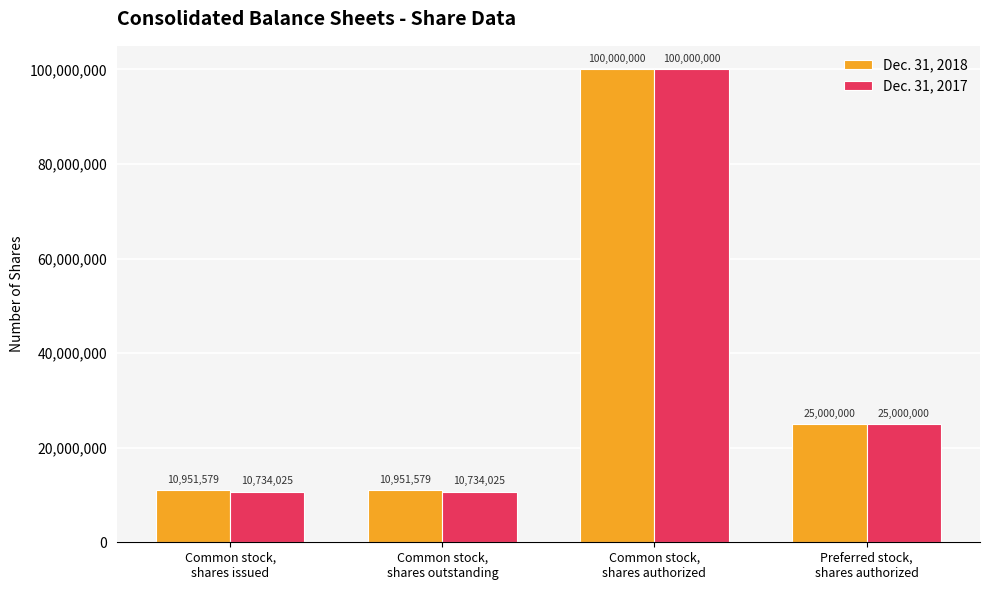

What is the highest value of the Dec. 31, 2017 series?

100000000